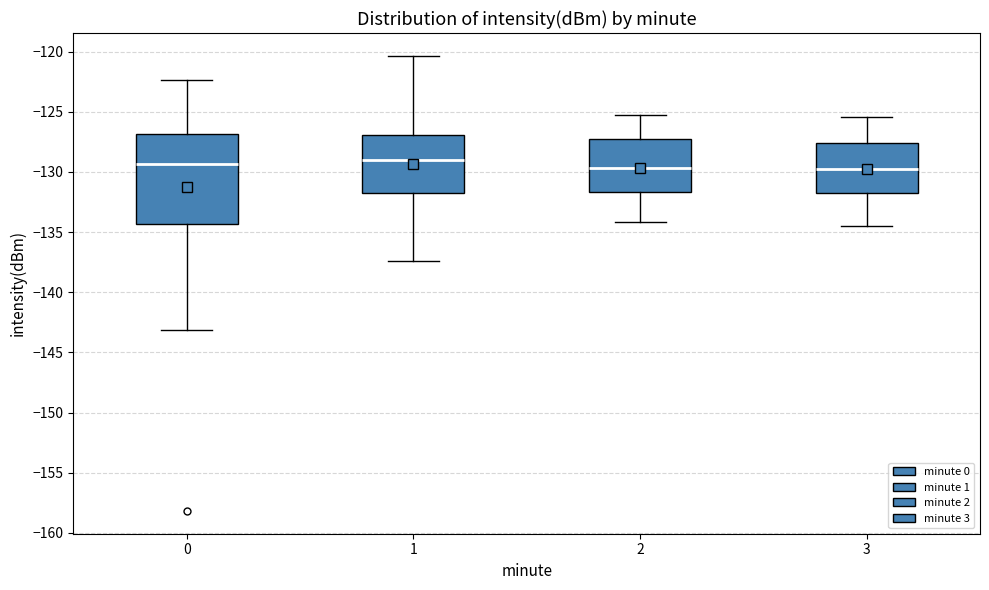

Which box is the tallest, from its lower edge to its upper edge?

0